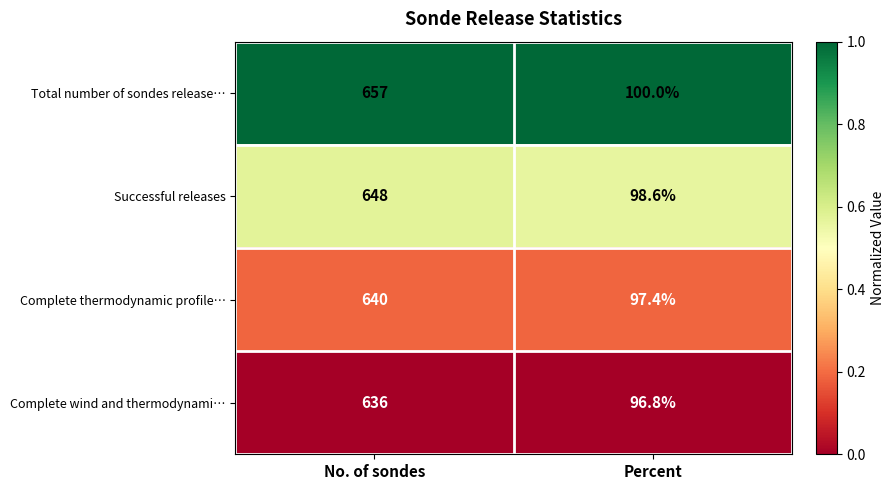

True or false: Successful releases has a value of 98.6 at Percent.

True